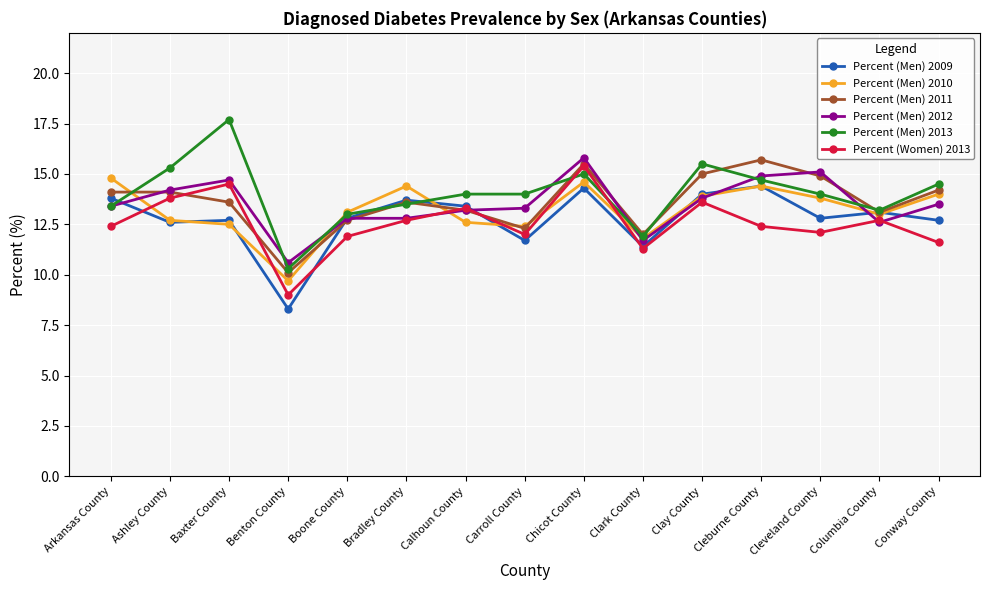

Where does the Percent (Men) 2013 series first go above 14?

Ashley County